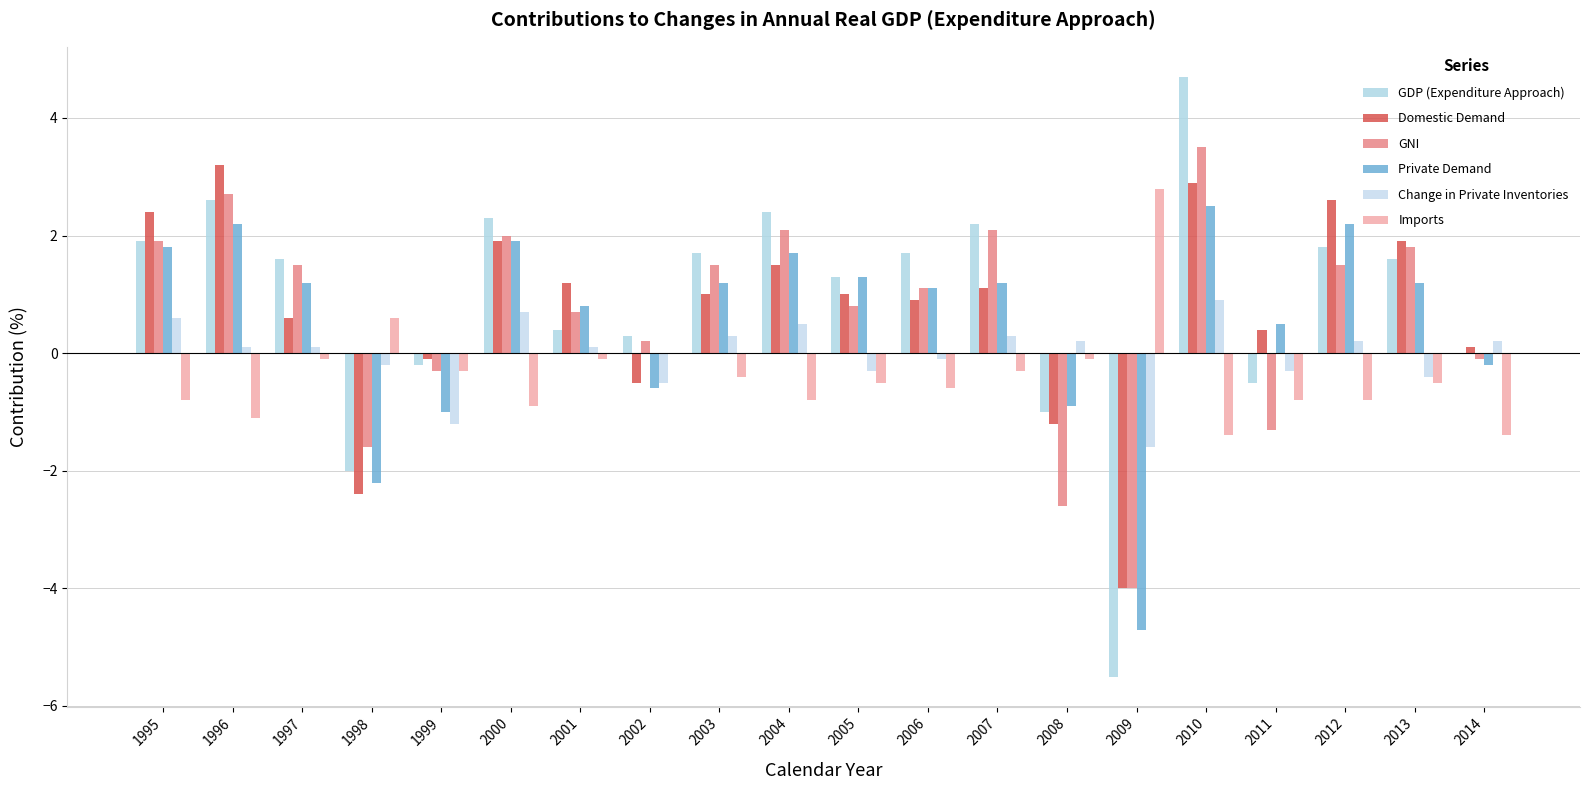

Reading right to left, extract all data points from this chart.

GDP (Expenditure Approach): 0.0	1.6	1.8	-0.5	4.7	-5.5	-1.0	2.2	1.7	1.3	2.4	1.7	0.3	0.4	2.3	-0.2	-2.0	1.6	2.6	1.9
Domestic Demand: 0.1	1.9	2.6	0.4	2.9	-4.0	-1.2	1.1	0.9	1.0	1.5	1.0	-0.5	1.2	1.9	-0.1	-2.4	0.6	3.2	2.4
GNI: -0.1	1.8	1.5	-1.3	3.5	-4.0	-2.6	2.1	1.1	0.8	2.1	1.5	0.2	0.7	2.0	-0.3	-1.6	1.5	2.7	1.9
Private Demand: -0.2	1.2	2.2	0.5	2.5	-4.7	-0.9	1.2	1.1	1.3	1.7	1.2	-0.6	0.8	1.9	-1.0	-2.2	1.2	2.2	1.8
Change in Private Inventories: 0.2	-0.4	0.2	-0.3	0.9	-1.6	0.2	0.3	-0.1	-0.3	0.5	0.3	-0.5	0.1	0.7	-1.2	-0.2	0.1	0.1	0.6
Imports: -1.4	-0.5	-0.8	-0.8	-1.4	2.8	-0.1	-0.3	-0.6	-0.5	-0.8	-0.4	0.0	-0.1	-0.9	-0.3	0.6	-0.1	-1.1	-0.8